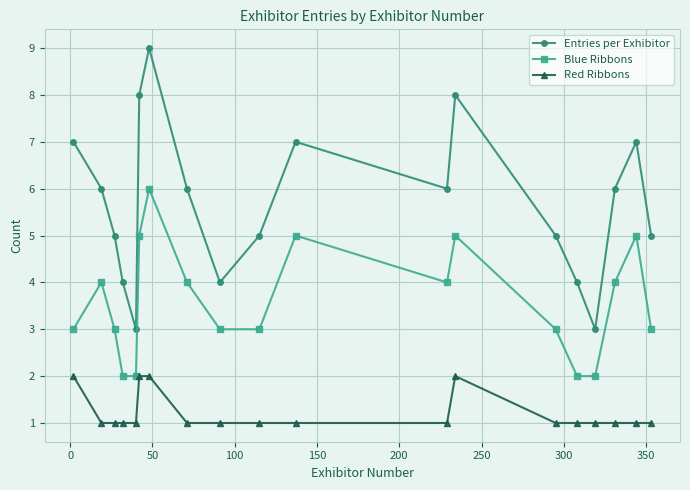

Which series has the largest total across all categories?

Entries per Exhibitor